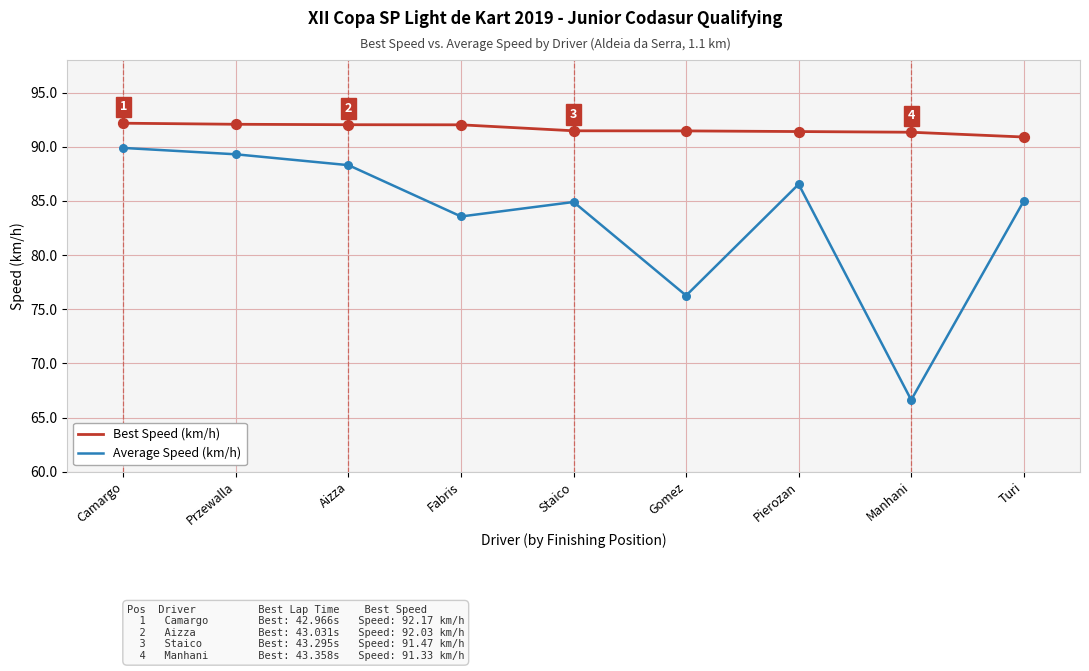

Is the value of Best Speed (km/h) at Przewalla greater than the value of Average Speed (km/h) at Staico?

Yes